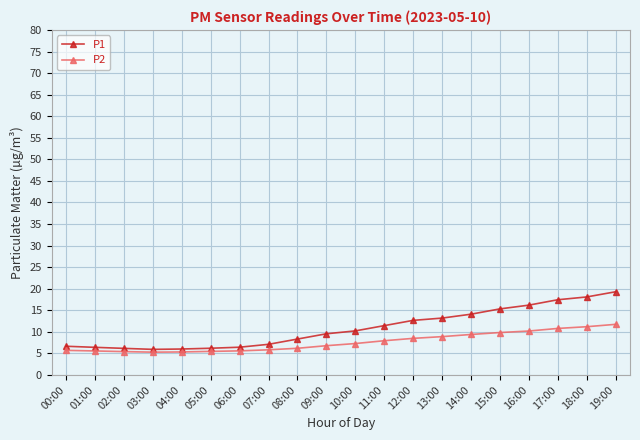

What is the total value across all series at 14:00?

23.5